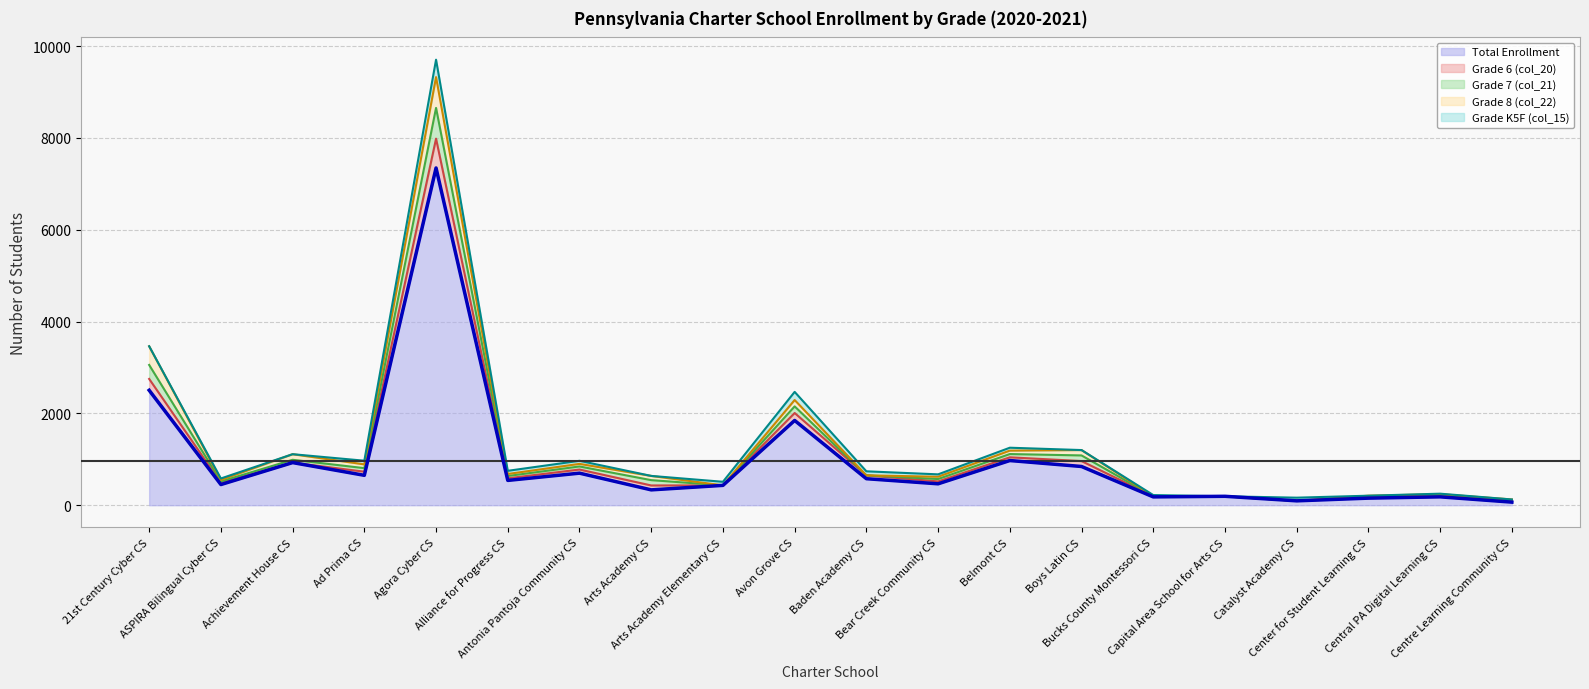

Rank the categories by value from highest to lowest.

Agora Cyber CS, 21st Century Cyber CS, Avon Grove CS, Belmont CS, Achievement House CS, Boys Latin CS, Antonia Pantoja Community CS, Ad Prima CS, Baden Academy CS, Alliance for Progress CS, Bear Creek Community CS, ASPIRA Bilingual Cyber CS, Arts Academy Elementary CS, Arts Academy CS, Capital Area School for Arts CS, Central PA Digital Learning CS, Bucks County Montessori CS, Center for Student Learning CS, Catalyst Academy CS, Centre Learning Community CS